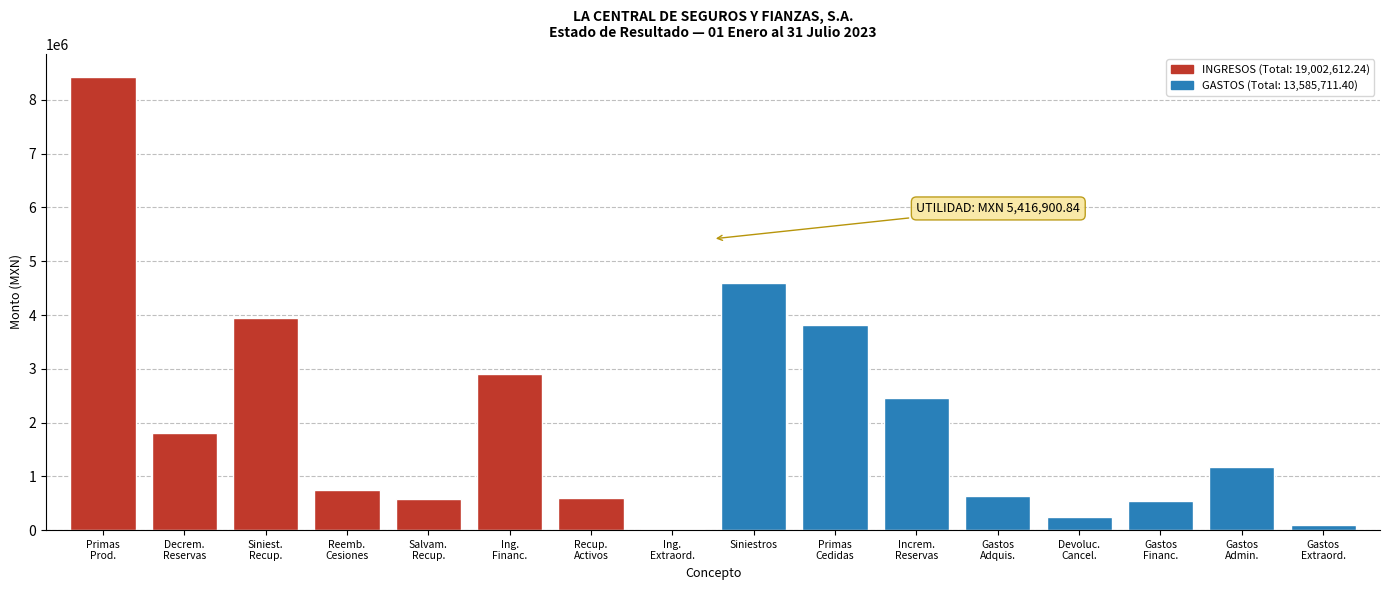

True or false: the data shows 4594192.1 at Siniestros.

True